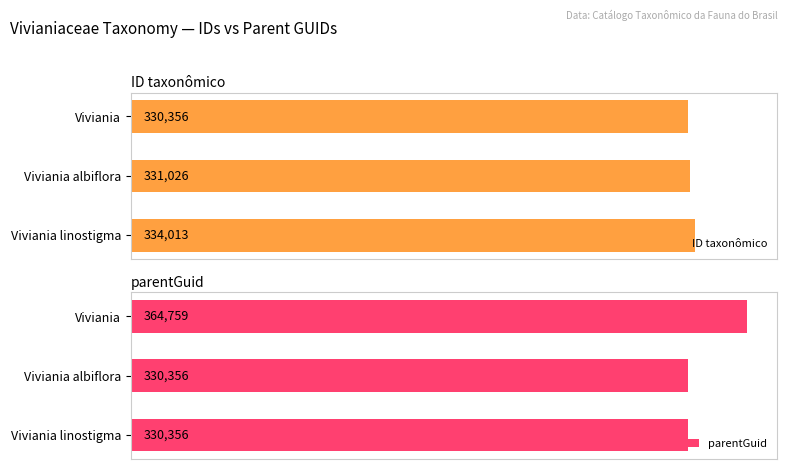

What are all the series names shown in the legend?

ID taxonômico, parentGuid